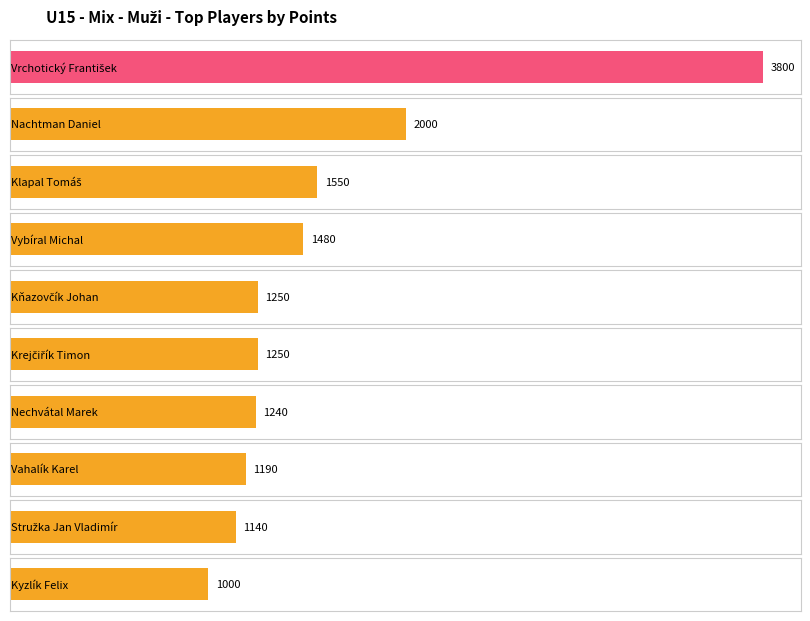

What is the label of the 6th bar from the left?

Krejčiřík Timon